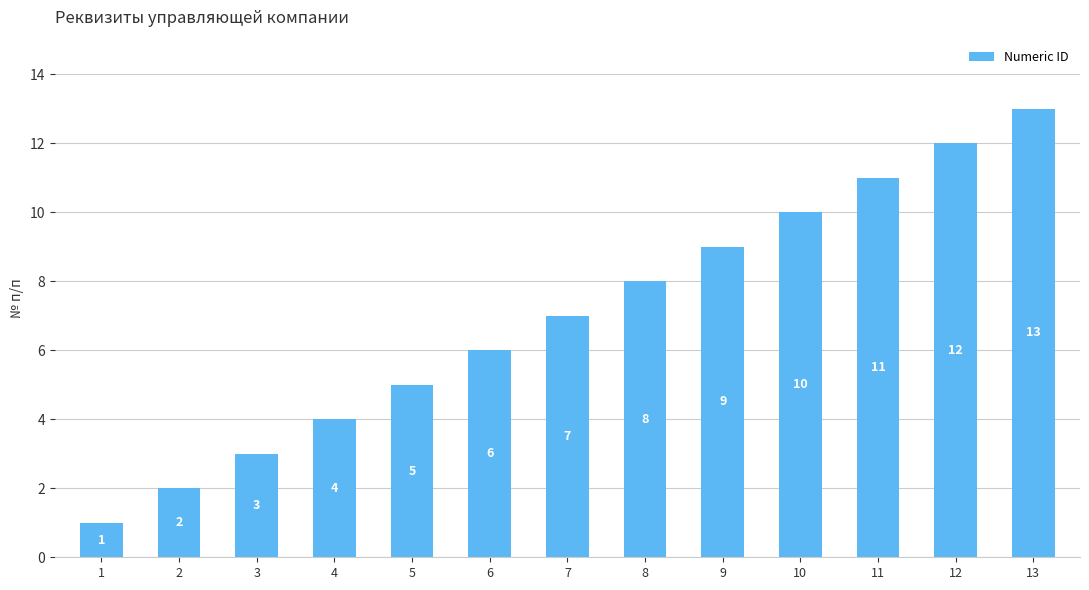

How many categories are shown in the chart?

13